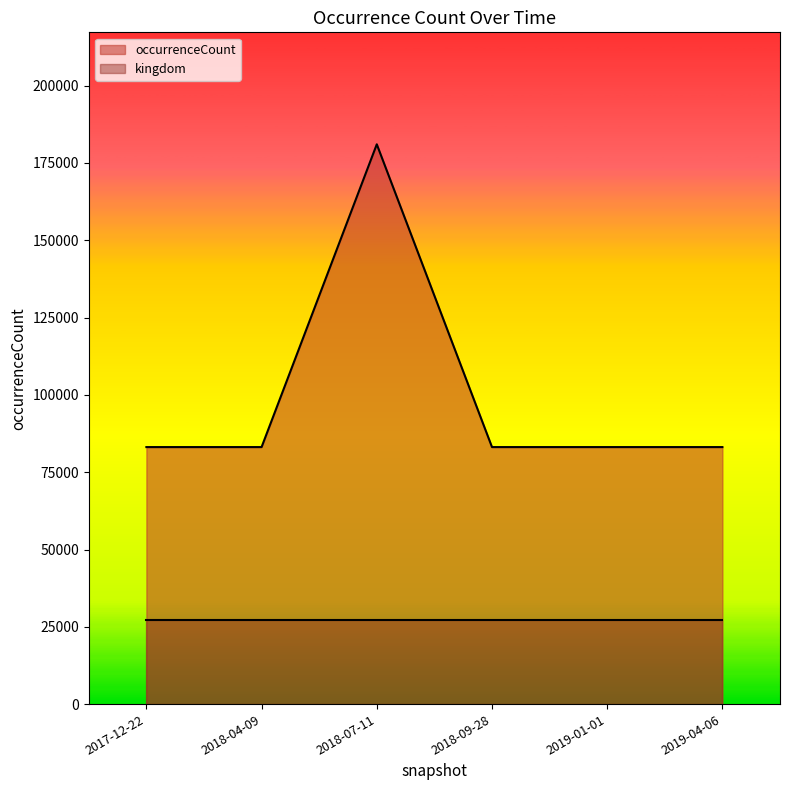

Reading left to right, what are all the values shown in this chart?

2017-12-22=83123	2018-04-09=83123	2018-07-11=181023	2018-09-28=83123	2019-01-01=83123	2019-04-06=83123